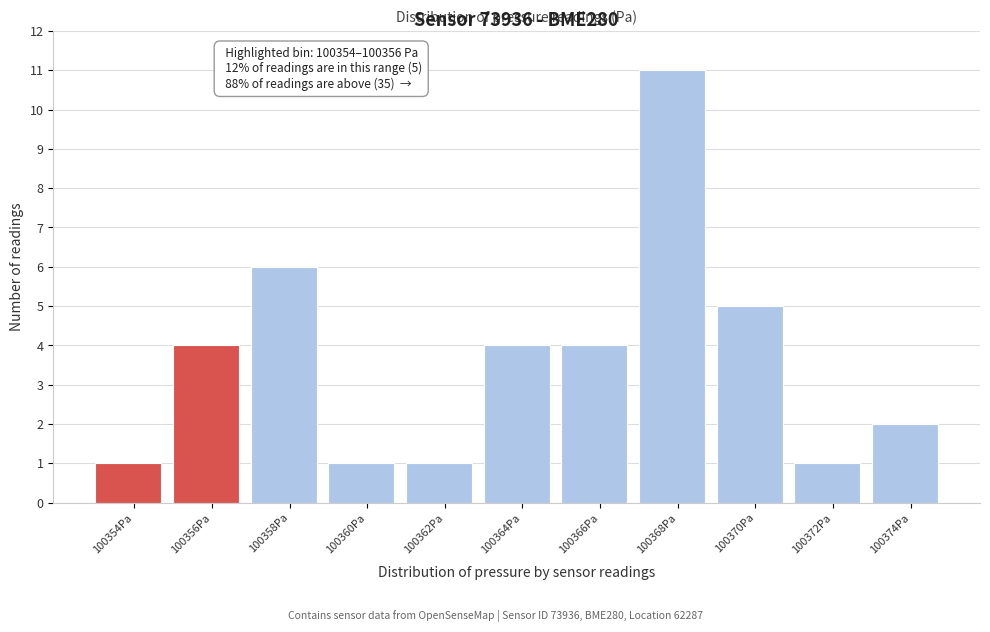

Reading left to right, extract all data points from this chart.

1	4	6	1	1	4	4	11	5	1	2